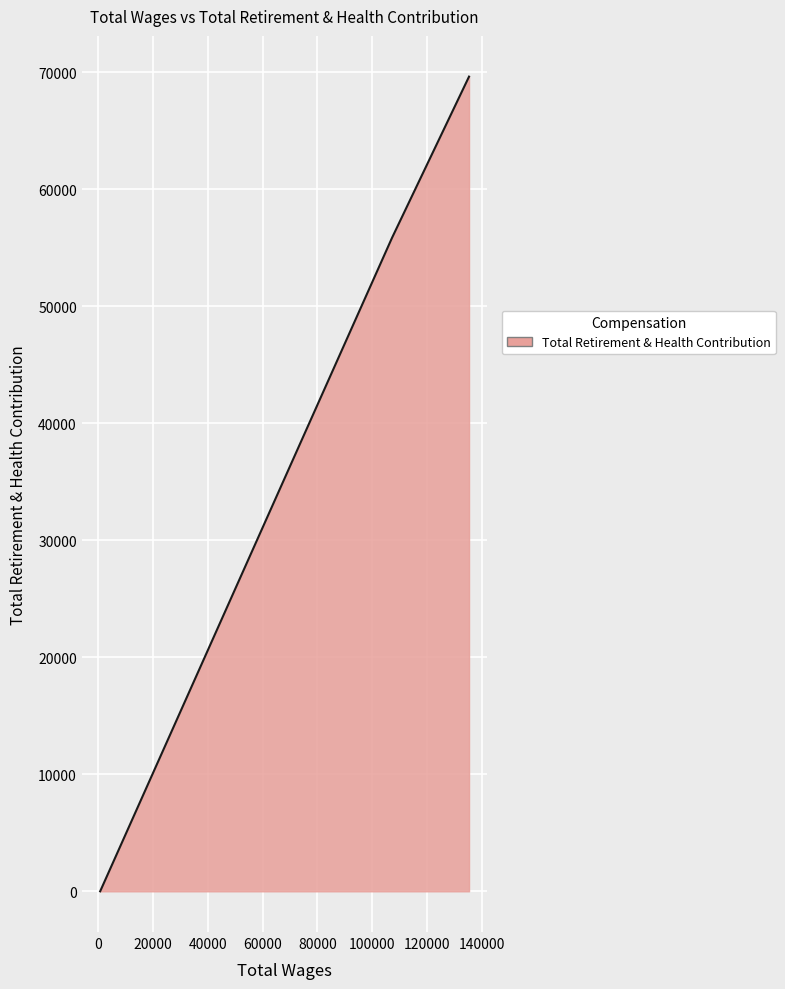

What is the maximum value shown in the chart?

69616